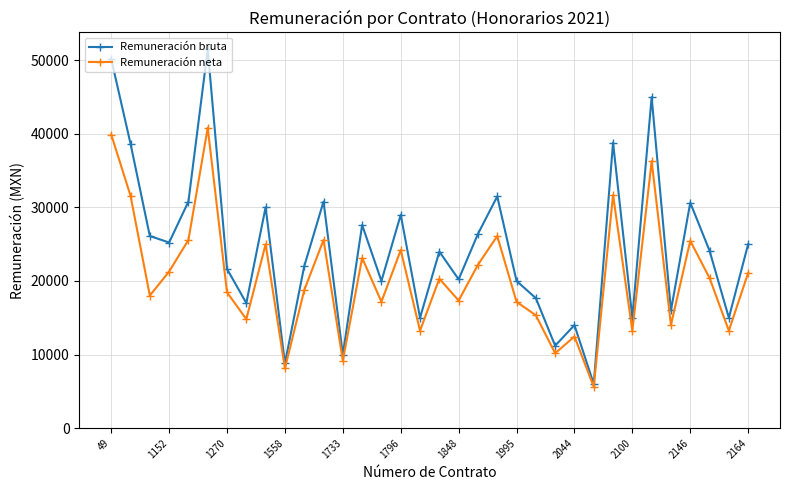

In Remuneración bruta, how many points are higher than both neighbors (excluding endpoints)?

11